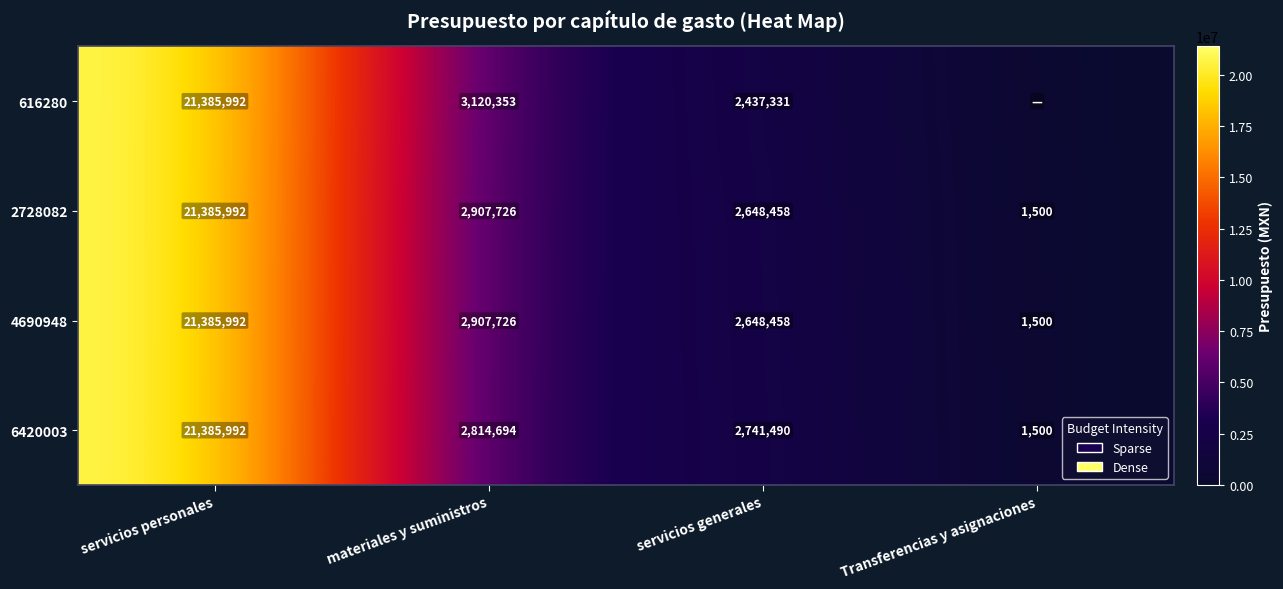

What is the difference between the second highest and minimum values in the 4690948 series?

2906226